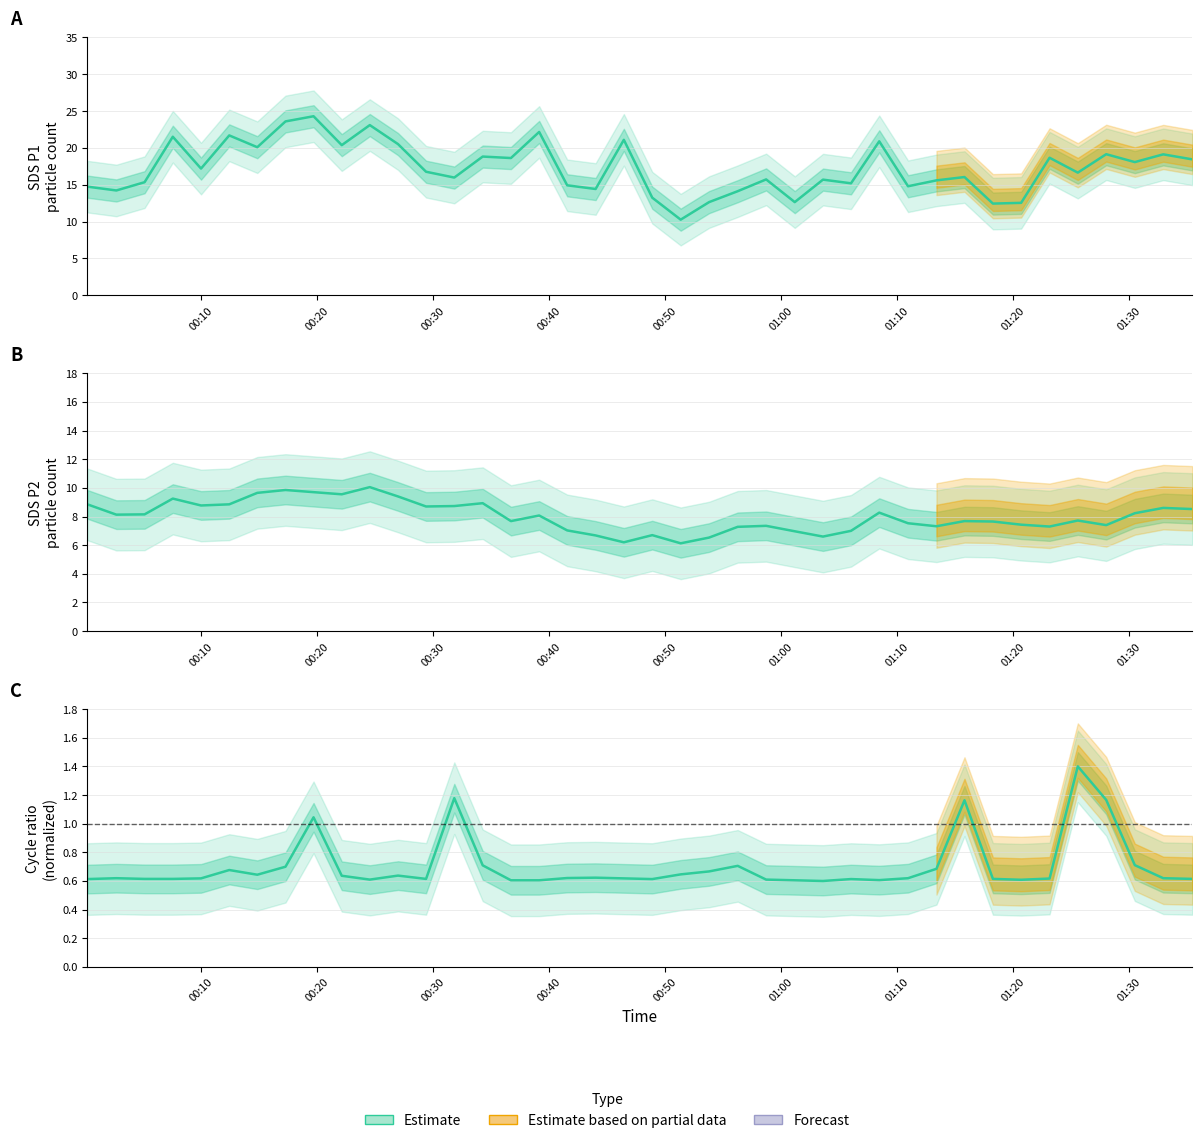

How many data points in SDS_P1 (Estimate) are less than 16?

18